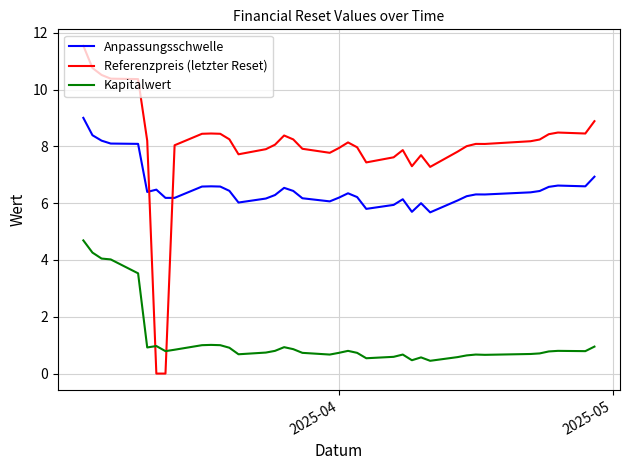

What is the difference between the maximum and minimum values in the Anpassungsschwelle series?

3.3